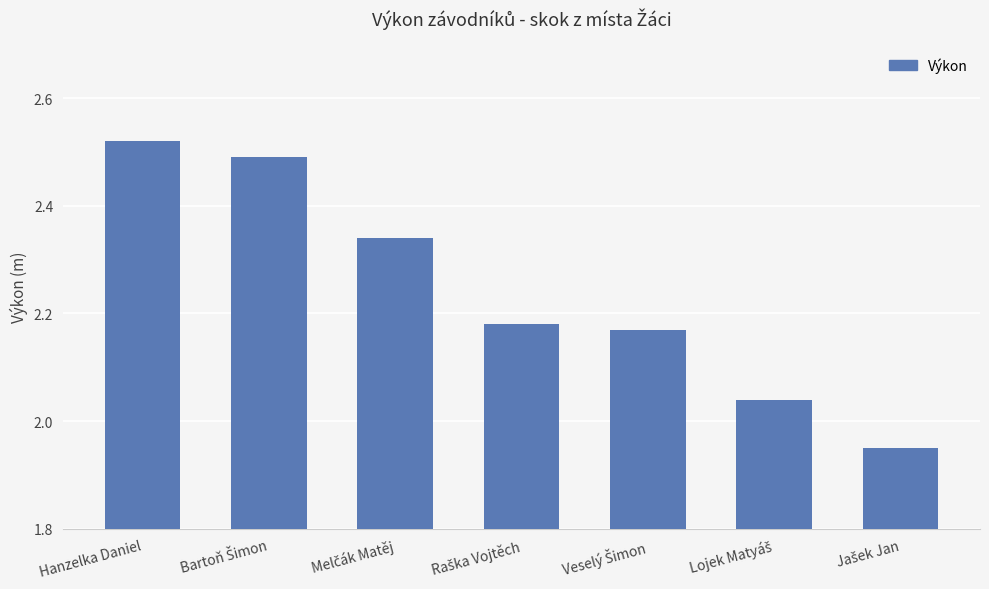

The value at Hanzelka Daniel is 0.6. True or false?

False